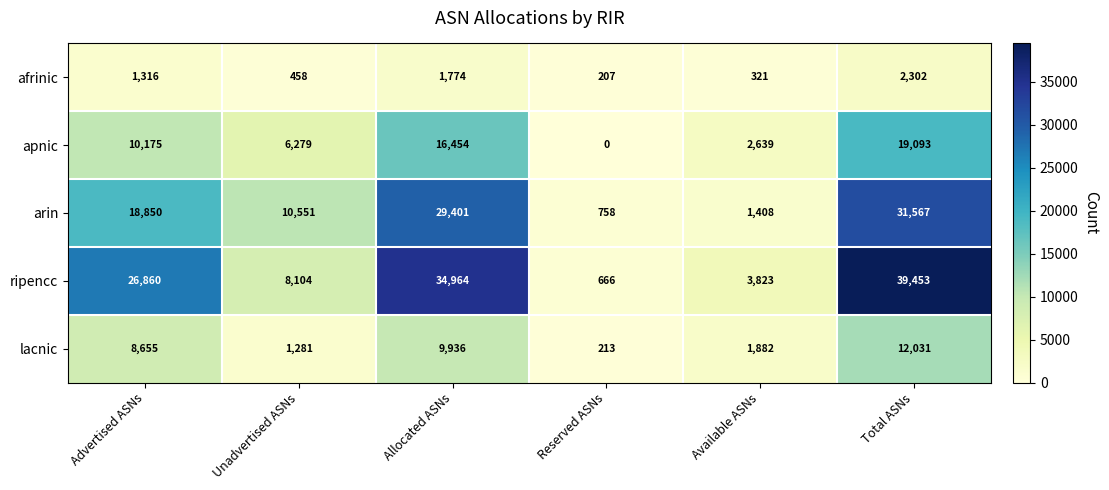

True or false: apnic has a value of 3271 at Unadvertised ASNs.

False